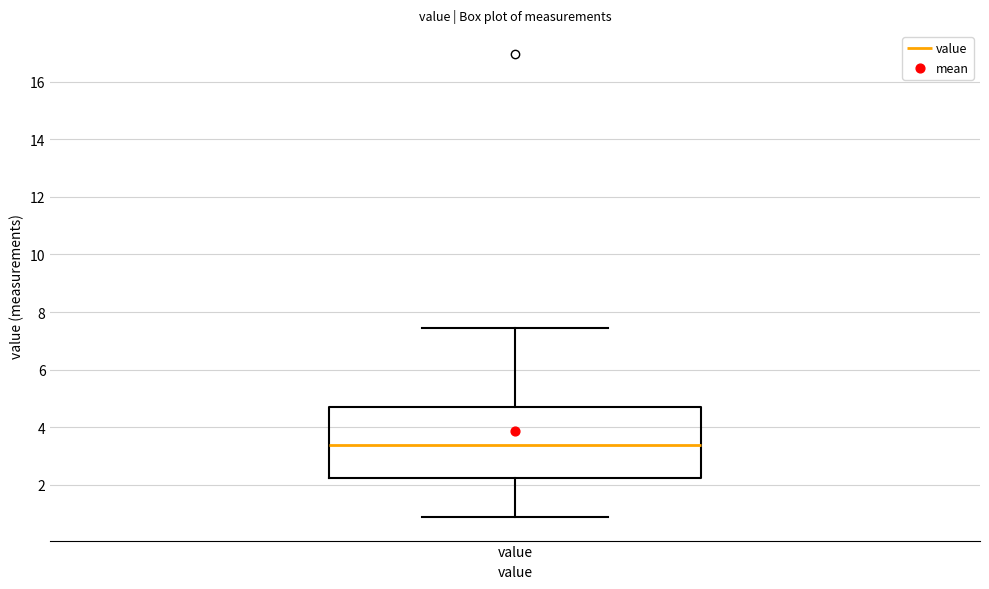

Read this box plot against the y-axis: the position of the median line, the range covered by the box, and the ends of both whiskers. The values are not printed on the chart, so give them approximately, as read against the axis.

median 3.4, box 2.2 to 4.6, whiskers 0.8 to 7.4